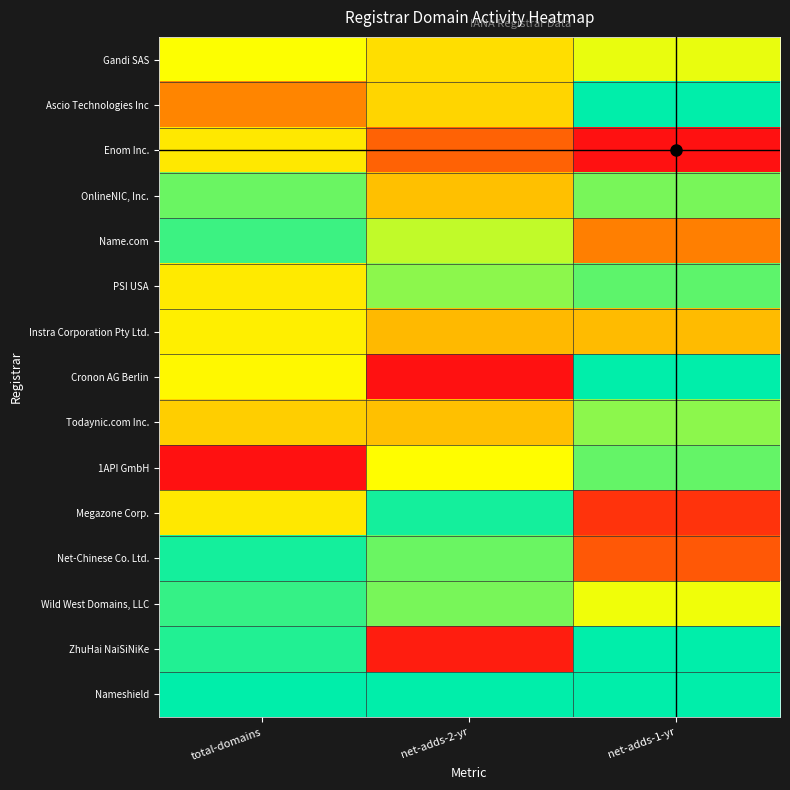

At how many categories does at least one series exceed 0?

3